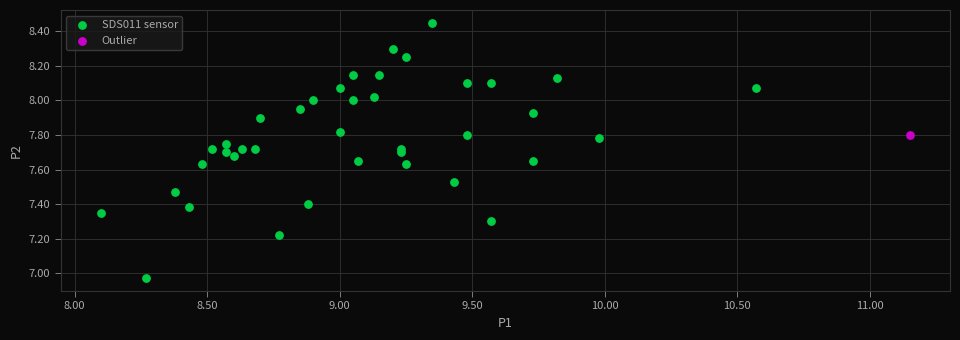

What are all the series names shown in the legend?

SDS011 sensor, Outlier